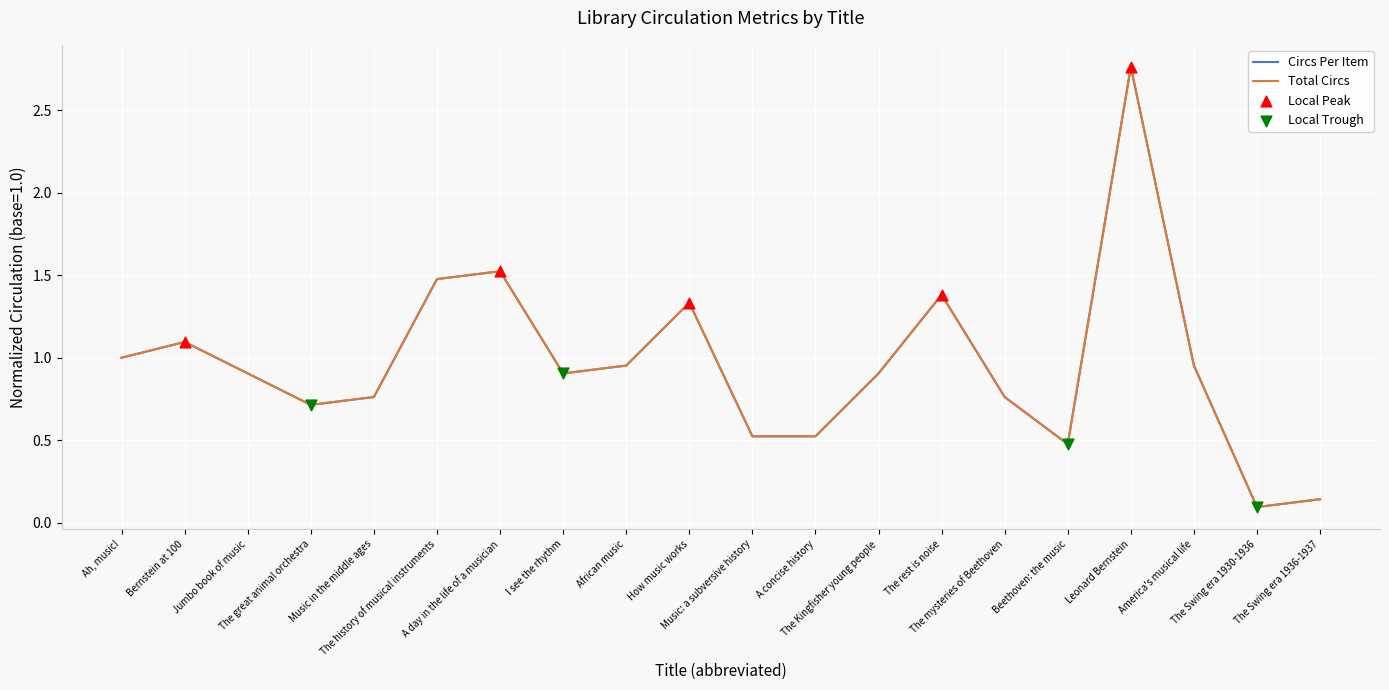

Is the value of Total Circs at The mysteries of Beethoven greater than the value of Circs Per Item at Music in the middle ages?

No